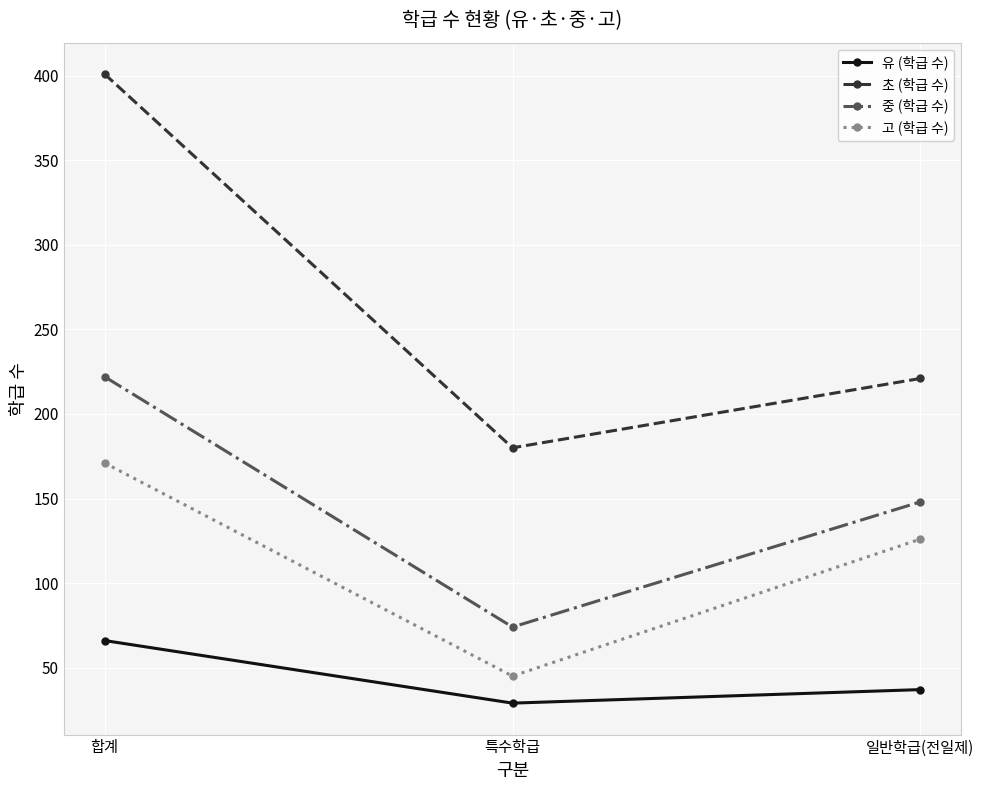

Reading left to right, extract all data points from this chart.

유 (학급 수): 합계=66	특수학급=29	일반학급(전일제)=37
초 (학급 수): 합계=401	특수학급=180	일반학급(전일제)=221
중 (학급 수): 합계=222	특수학급=74	일반학급(전일제)=148
고 (학급 수): 합계=171	특수학급=45	일반학급(전일제)=126